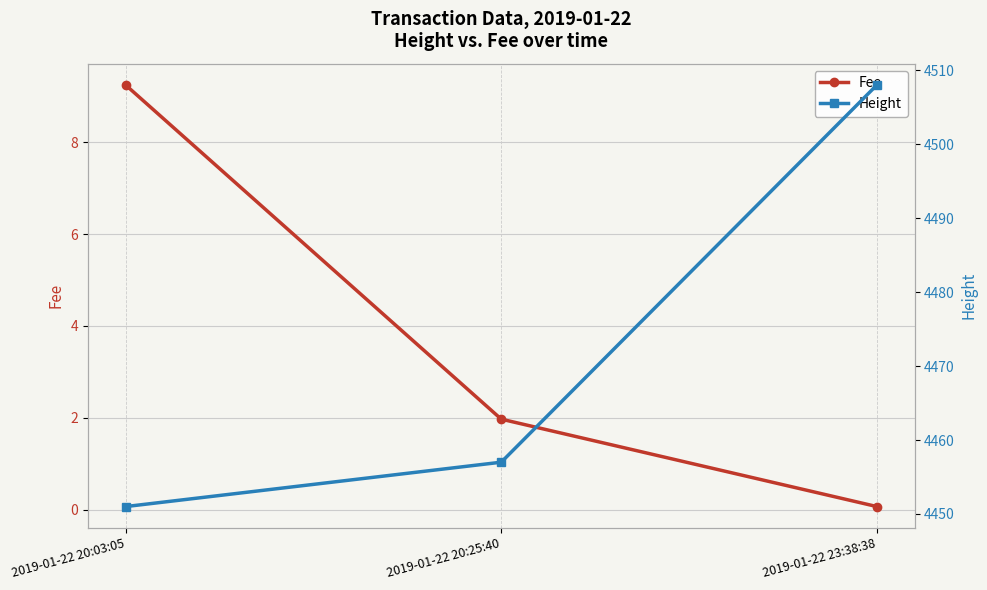

Reading left to right, what are all the values shown in this chart?

Fee: 2019-01-22 20:03:05=9.2	2019-01-22 20:25:40=2.0	2019-01-22 23:38:38=0.1
Height: 2019-01-22 20:03:05=4451.0	2019-01-22 20:25:40=4457.0	2019-01-22 23:38:38=4508.0